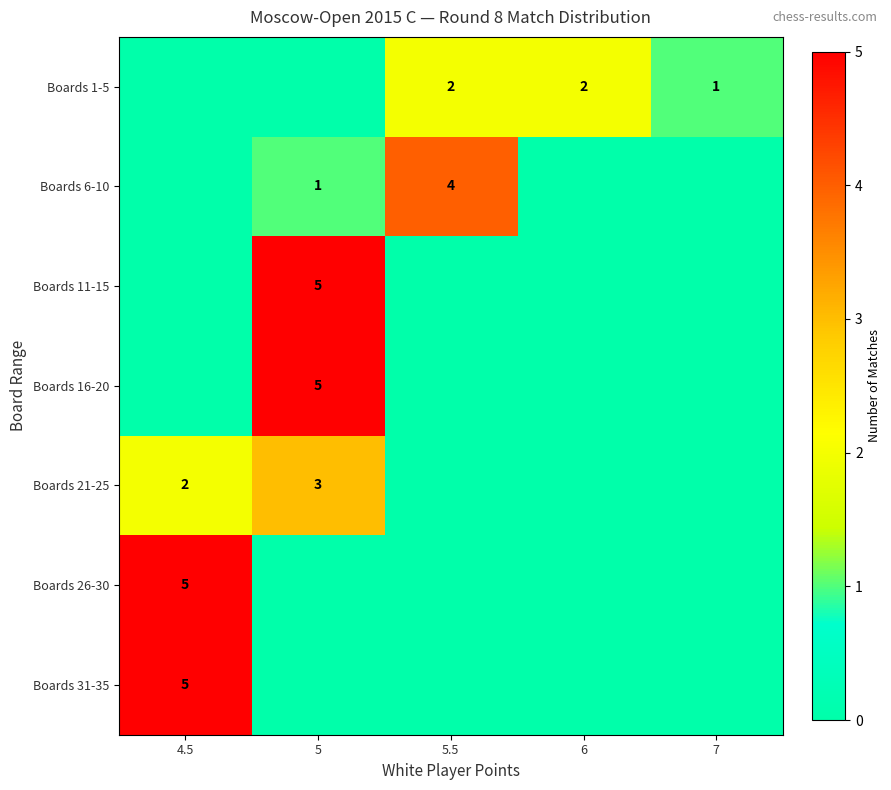

Is it true that Boards 21-25 equals 4 at 5?

False